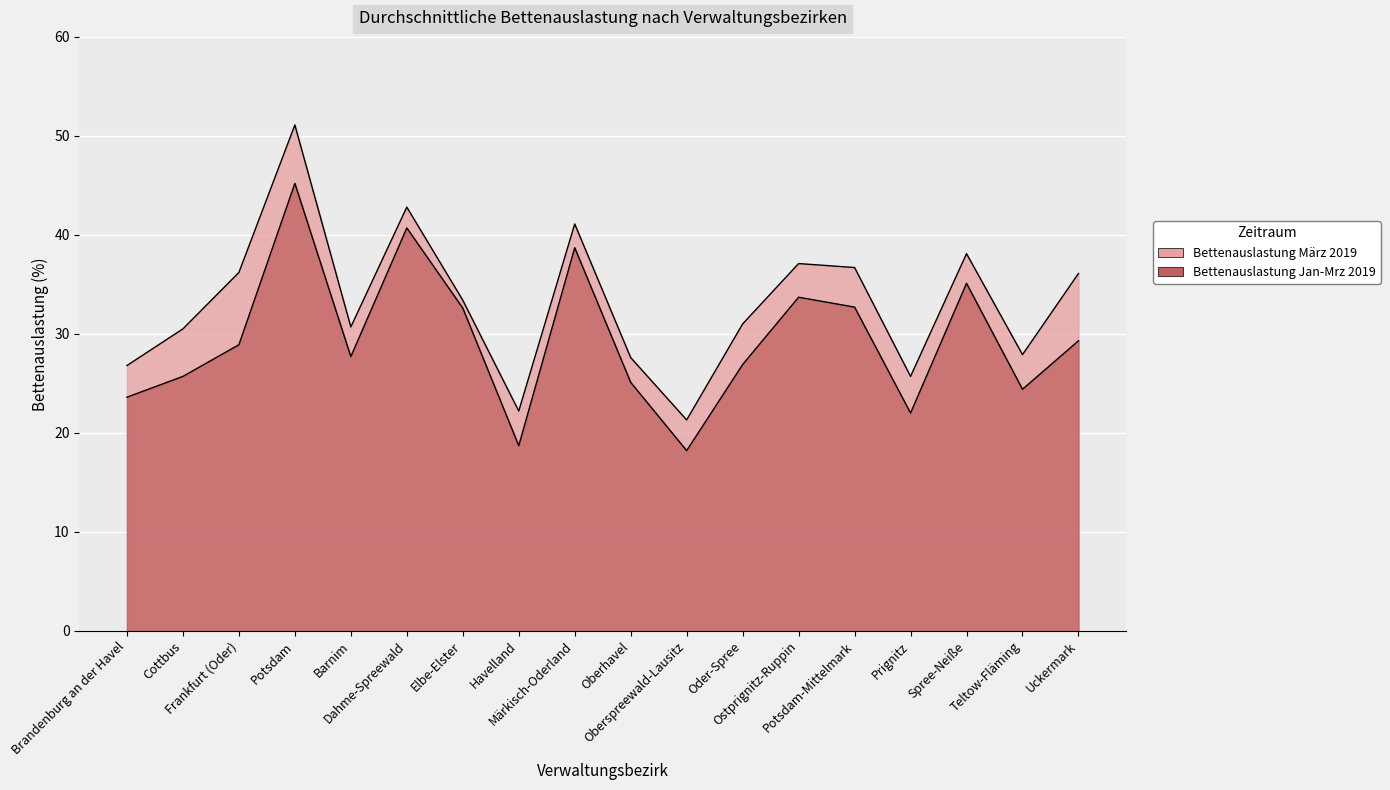

Is it true that Bettenauslastung März 2019 equals 55.2 at Uckermark?

False